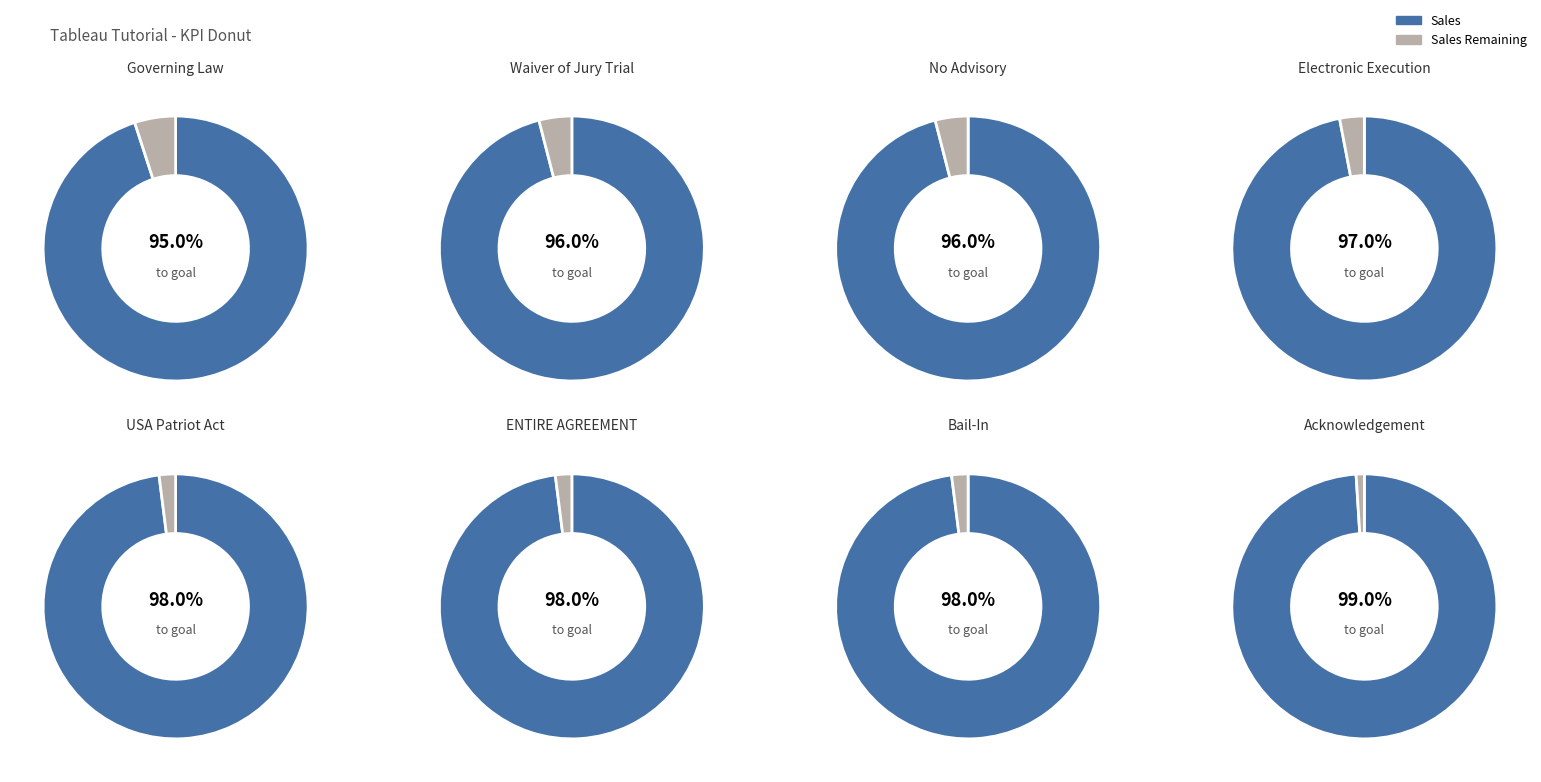

Does 10.19 ENTIRE AGREEMENT represent more than half of the total?

No